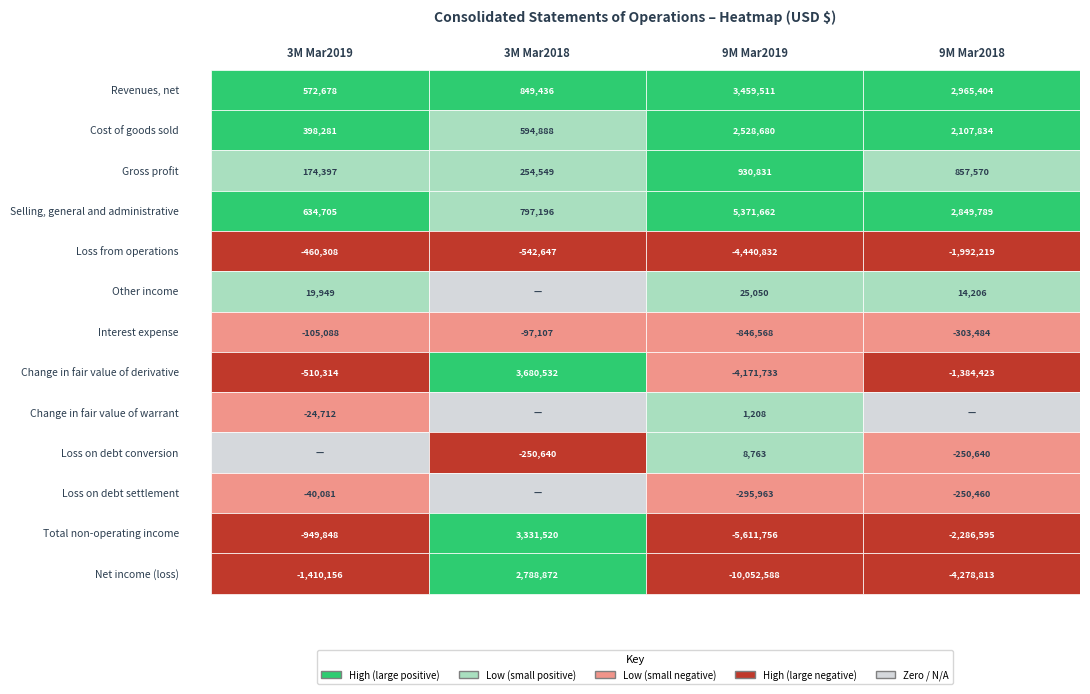

Which series has the largest range (max minus min)?

Net income (loss)